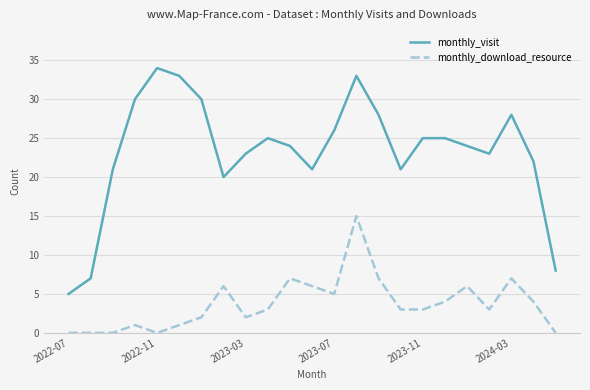

True or false: monthly_visit and monthly_download_resource cross at least once.

False